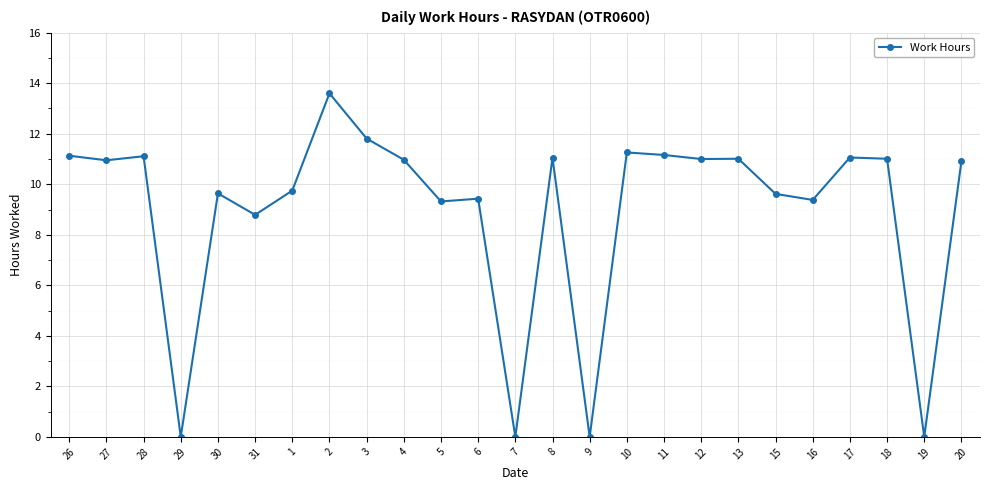

Between 19 and 16, which is larger?

16